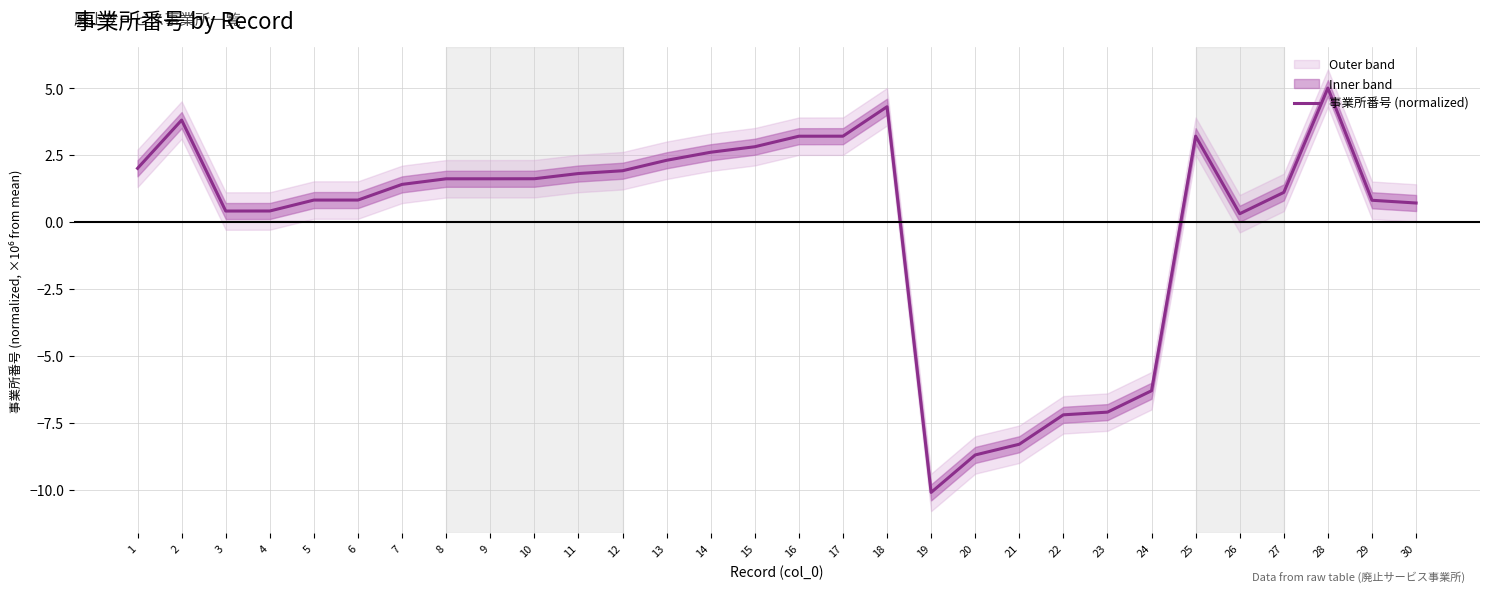

At which category does the chart reach its minimum across all series?

19